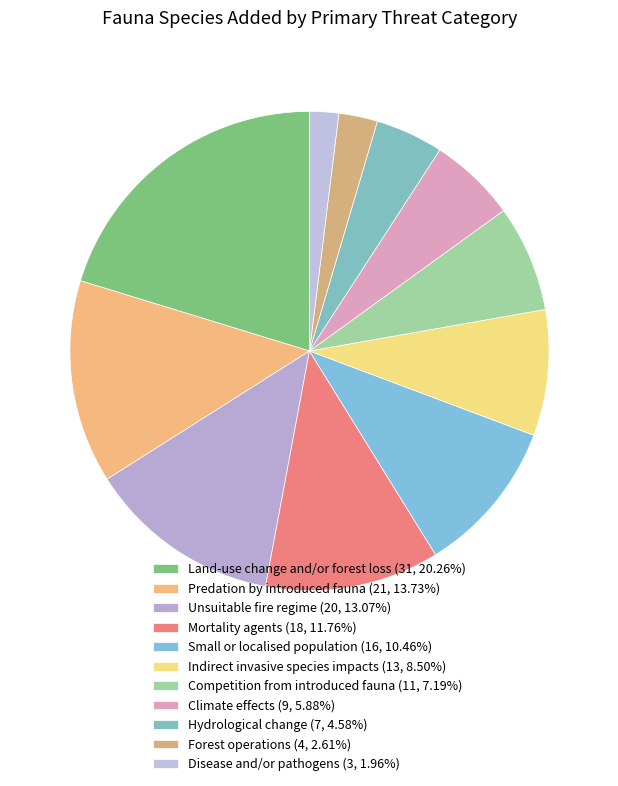

Count the number of slices in the pie.

11